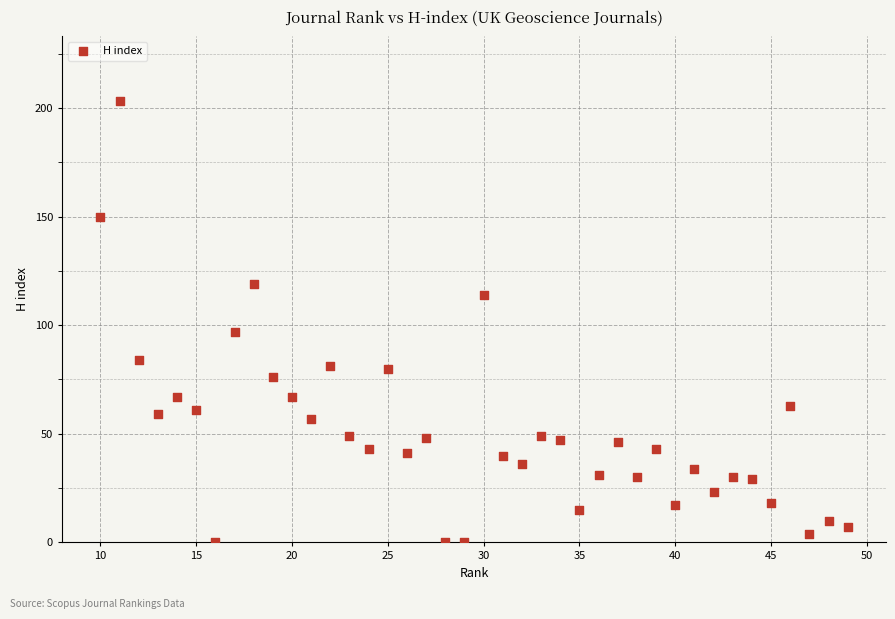

What is the range of X values (max minus min)?

39